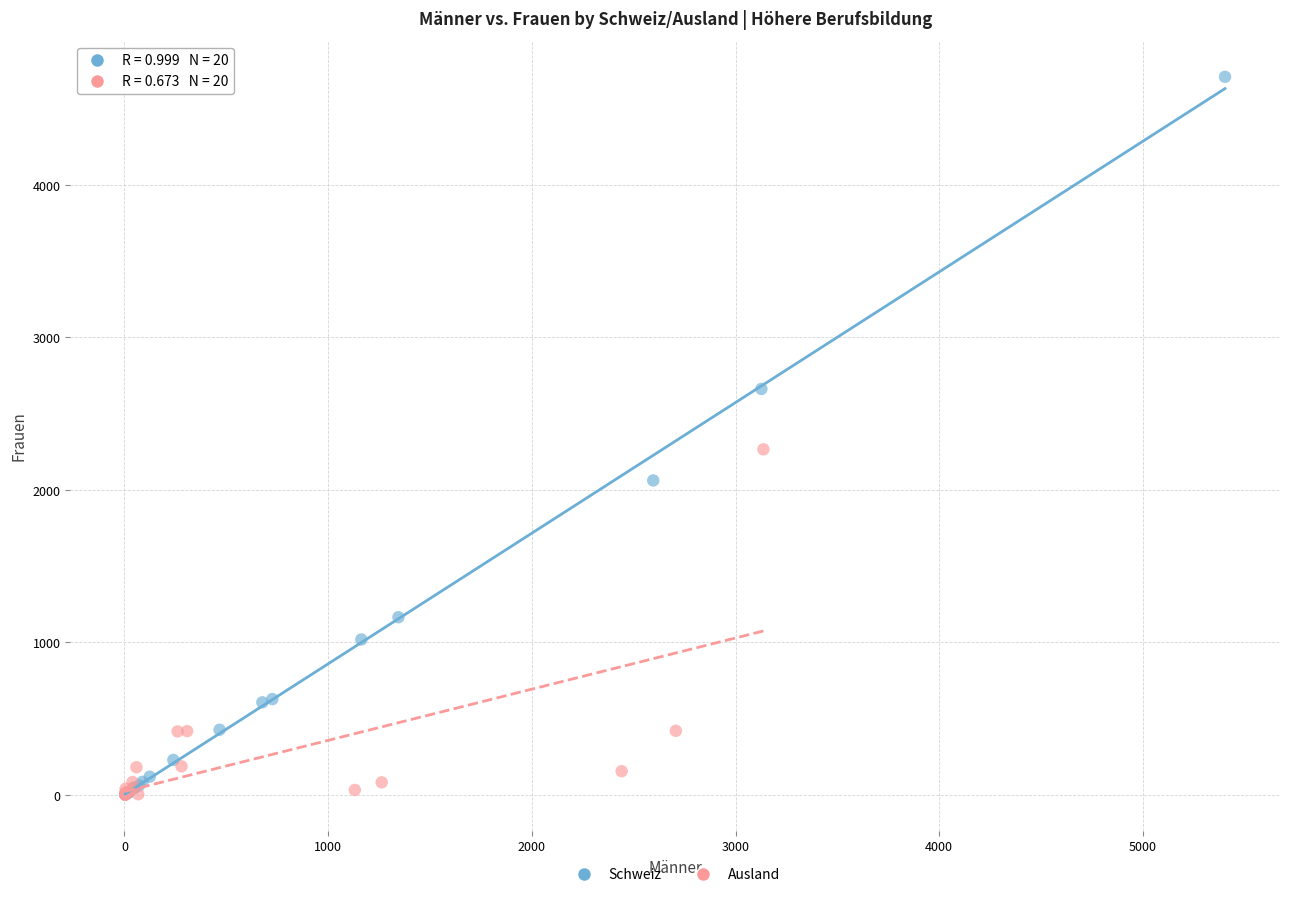

Which series reaches the maximum Y coordinate?

Schweiz